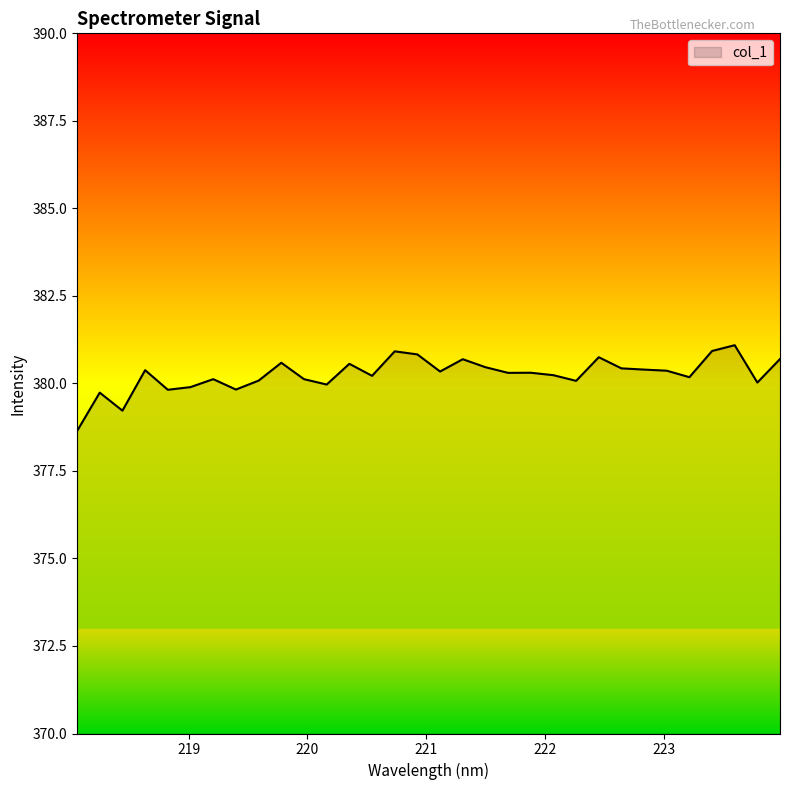

What is the greatest value displayed?

381.1